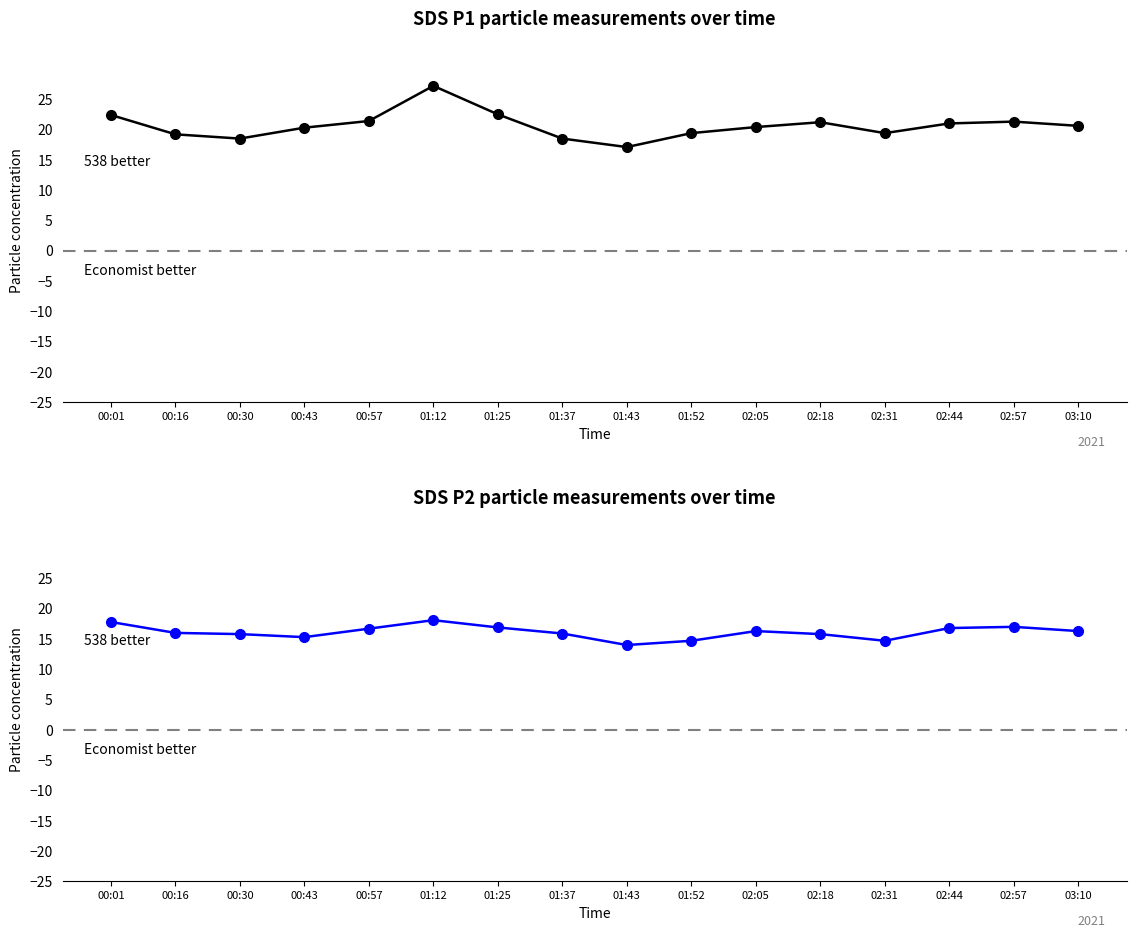

Reading left to right, list all the values displayed in this chart.

SDS_P1: 00:01=22.4	00:16=19.2	00:30=18.5	00:43=20.3	00:57=21.4	01:12=27.2	01:25=22.5	01:37=18.5	01:43=17.1	01:52=19.4	02:05=20.4	02:18=21.2	02:31=19.4	02:44=21.0	02:57=21.3	03:10=20.6
SDS_P2: 00:01=17.8	00:16=16.0	00:30=15.8	00:43=15.3	00:57=16.7	01:12=18.1	01:25=16.9	01:37=15.9	01:43=14.0	01:52=14.7	02:05=16.3	02:18=15.8	02:31=14.7	02:44=16.8	02:57=17.0	03:10=16.3